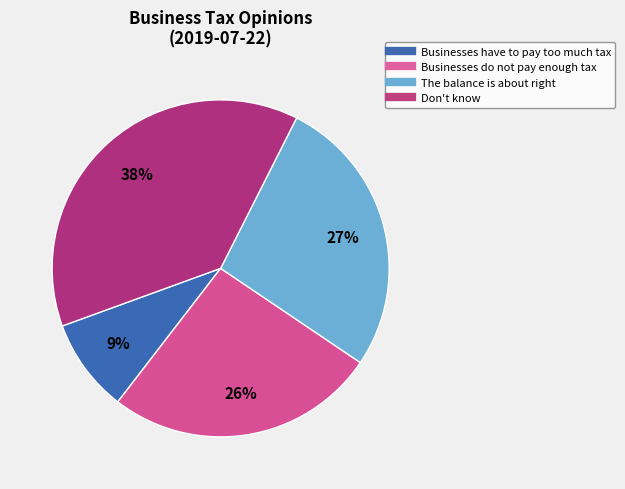

To the nearest percent, what portion does Businesses have to pay too much tax represent?

9%